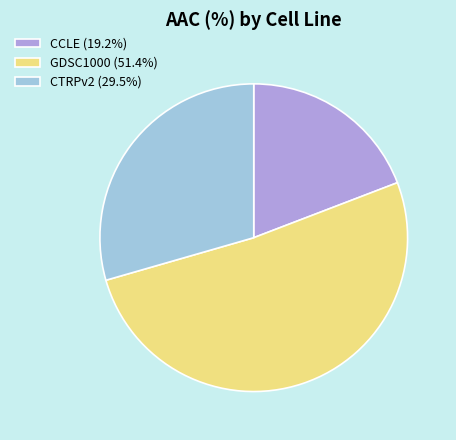

Approximately how many times larger is the value at CCLE (19.2%) compared to GDSC1000 (51.4%)?

0.4